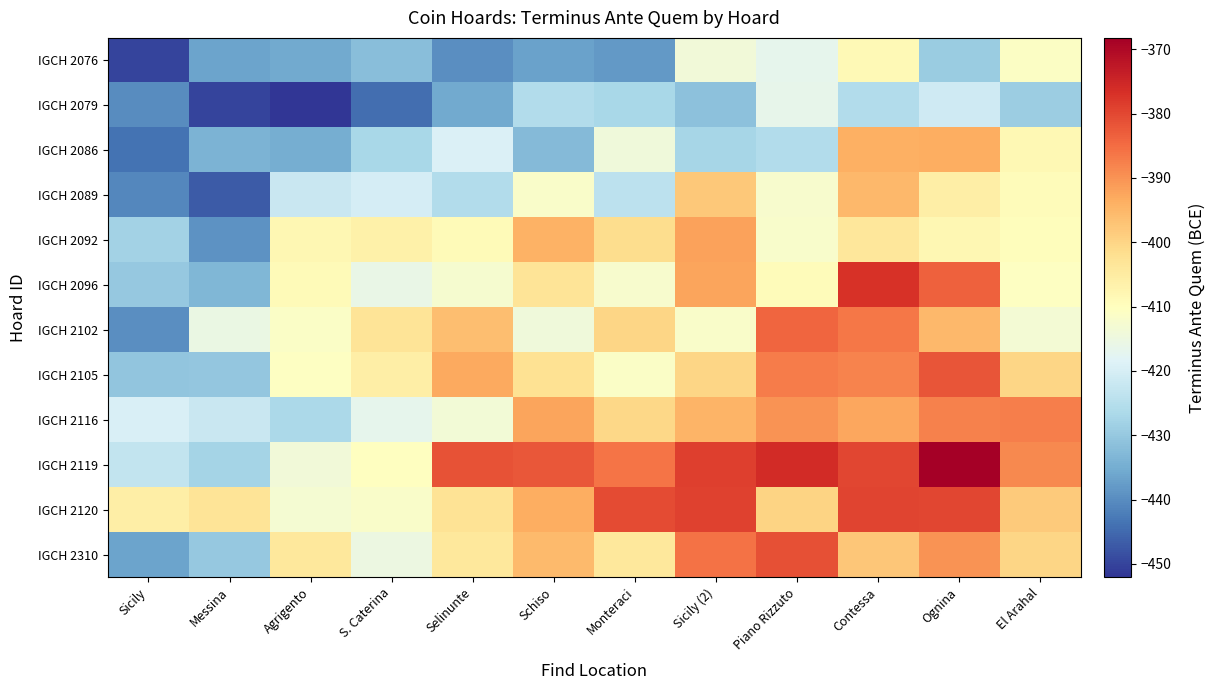

Which has a higher value, Sicily (2) or Monteraci?

Sicily (2)